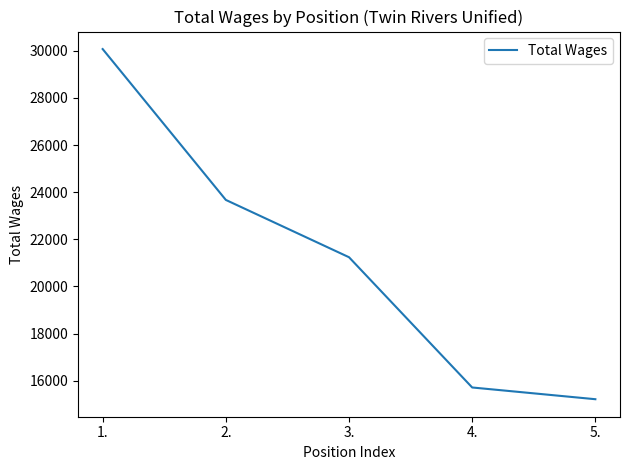

Reading left to right, extract all data points from this chart.

1.=30074	2.=23671	3.=21239	4.=15711	5.=15213